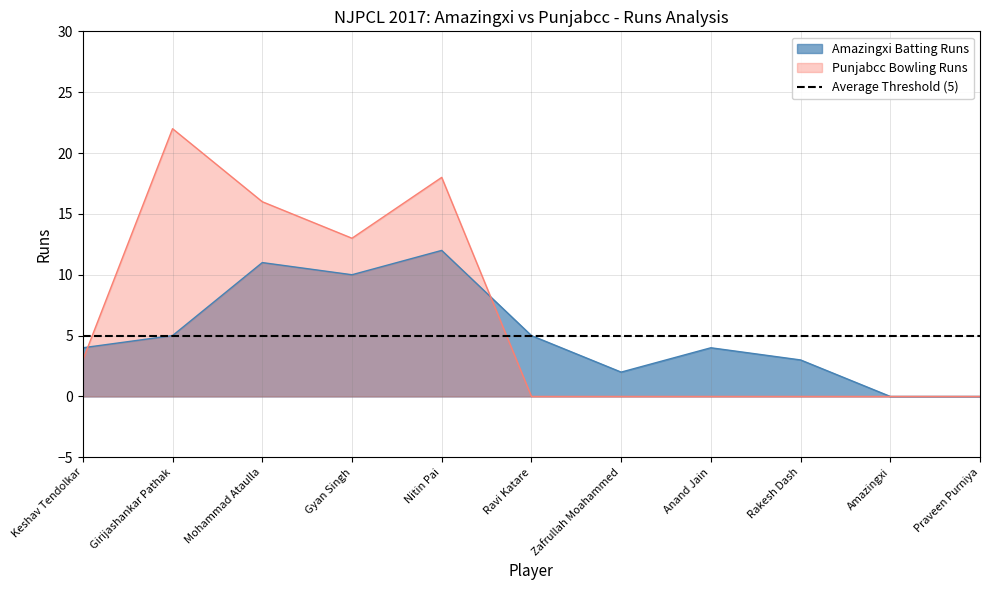

What is the spread (max minus min) of values at Nitin Pai?

6